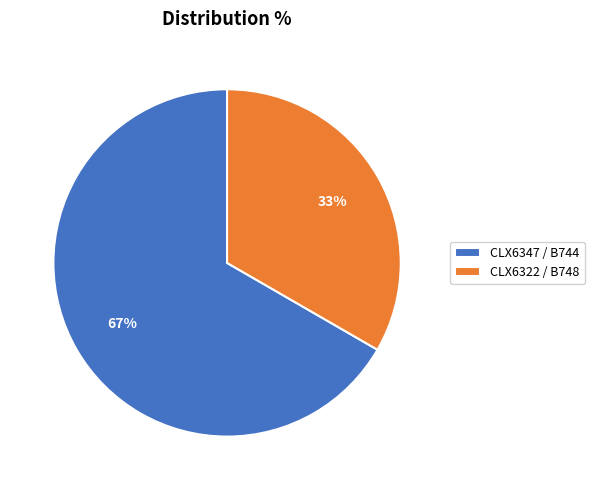

True or false: CLX6347 / B744 accounts for 57% of the total.

False